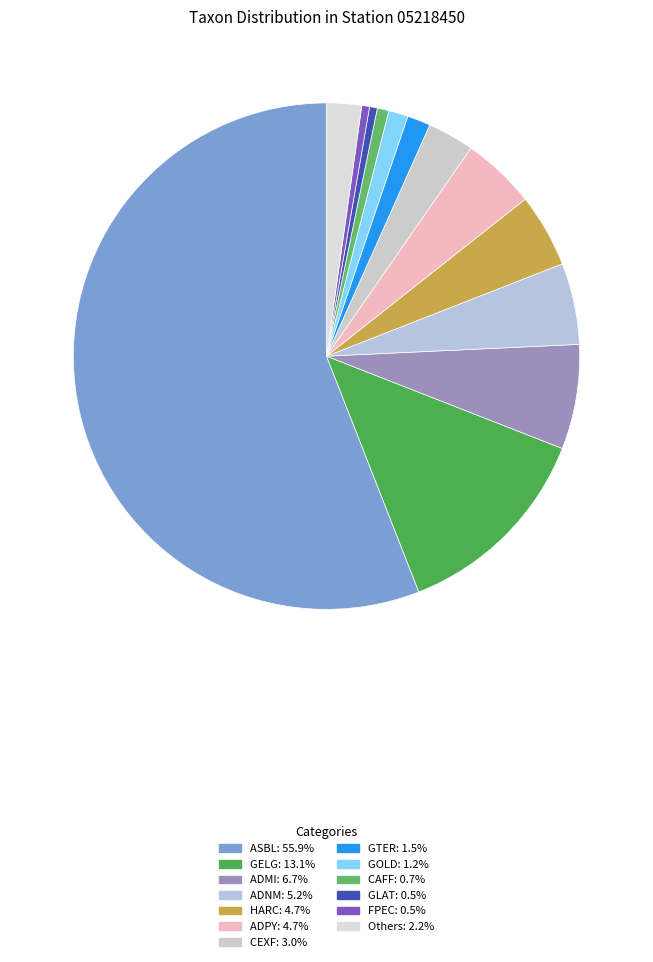

To the nearest percent, what is the difference between the largest and smallest slice percentages?

56%